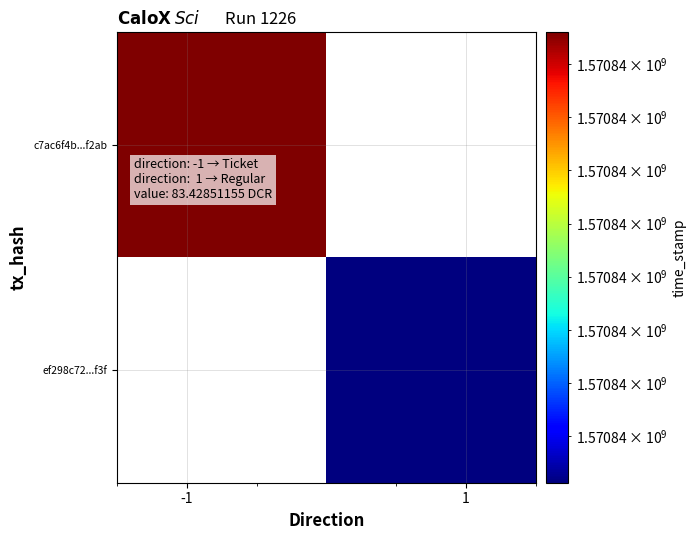

Rank the series by their average value, from lowest to highest.

ef298c72b5a29dc144ba004f6c0add67850ed3f, c7ac6f4b83f5a9c83cc21975afc312a0cb2f2ab